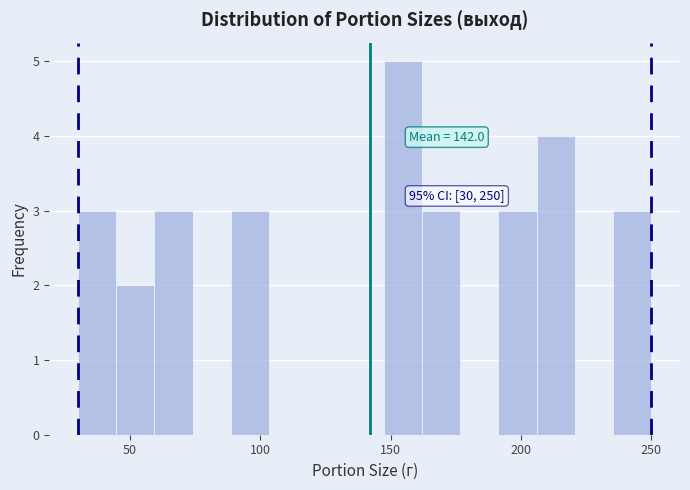

Around what value on the x-axis is the tallest bar? Give the approximate position of its centre, as read against the axis.

155